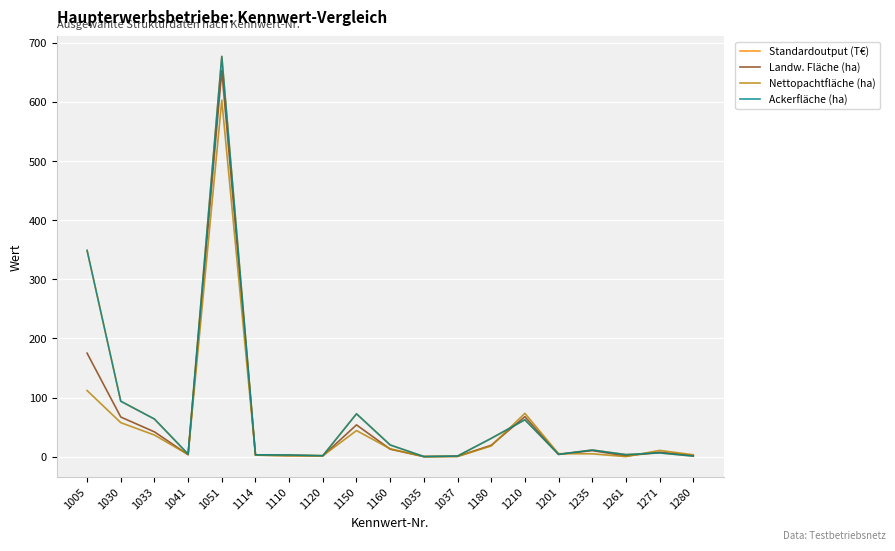

True or false: Standardoutput (T€) and Landw. Fläche (ha) cross at least once.

True